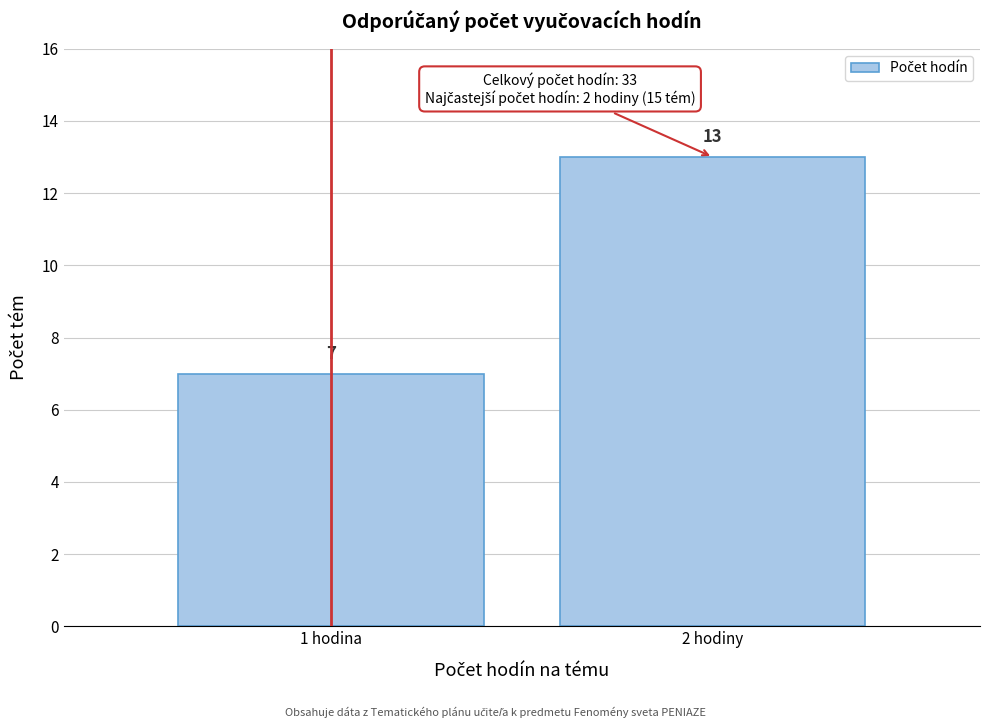

Reading left to right, transcribe all the data shown in this chart.

7	13